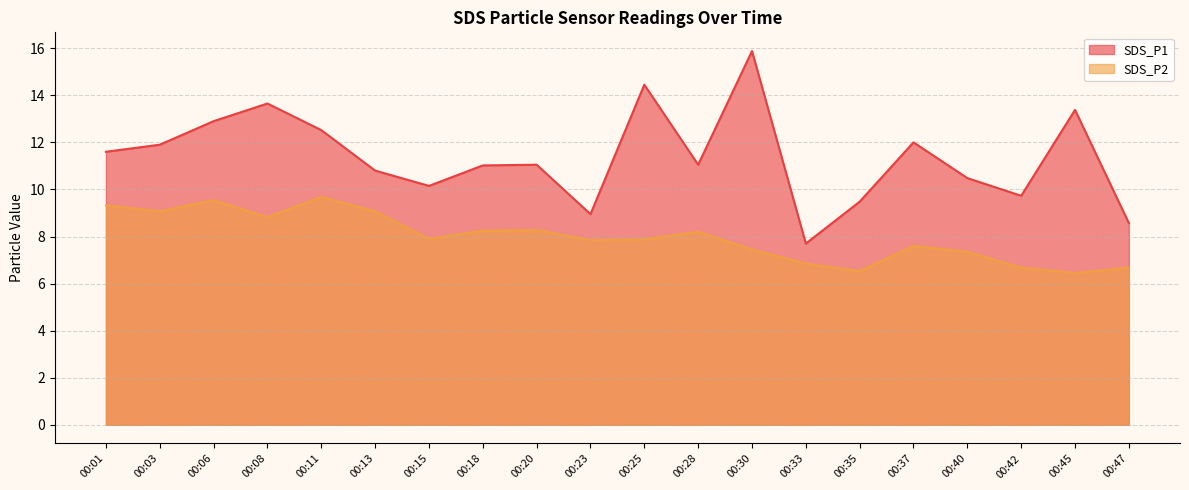

Which has a higher value, 00:18 or 00:37?

00:37